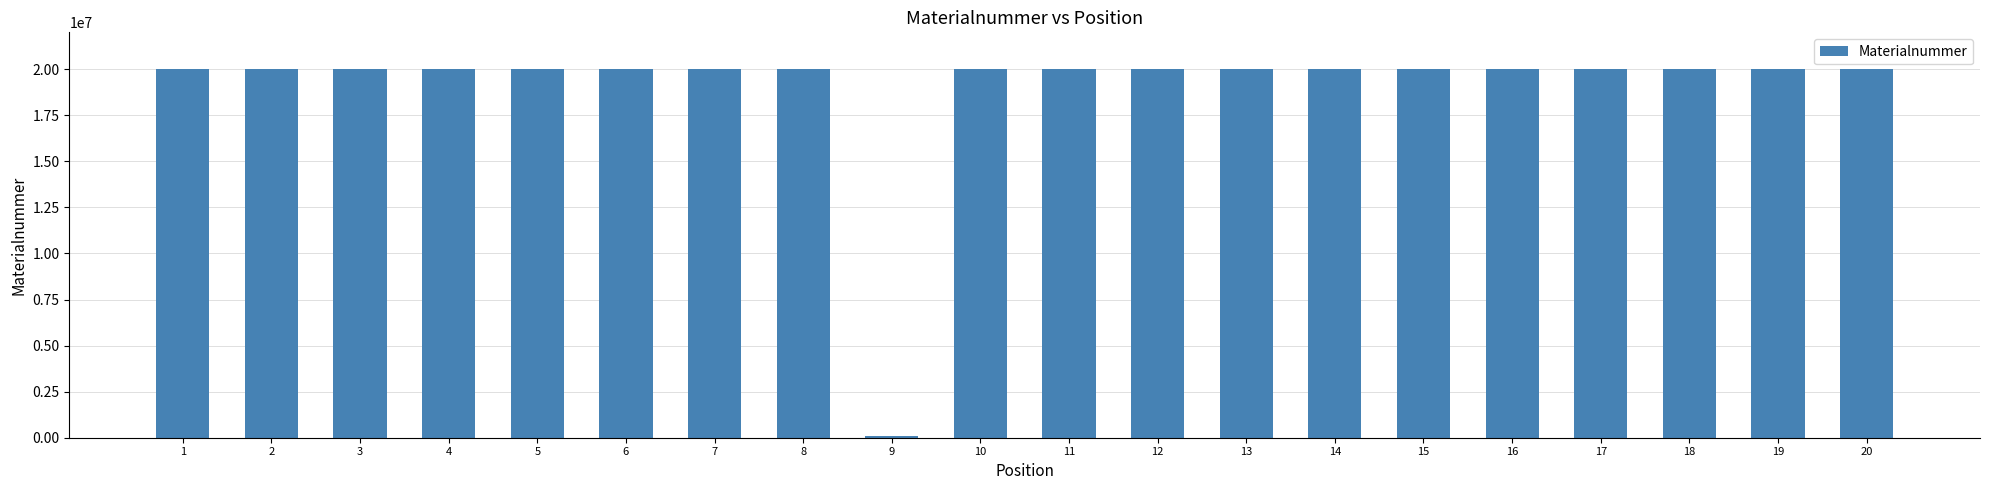

What is the average value?

19006598